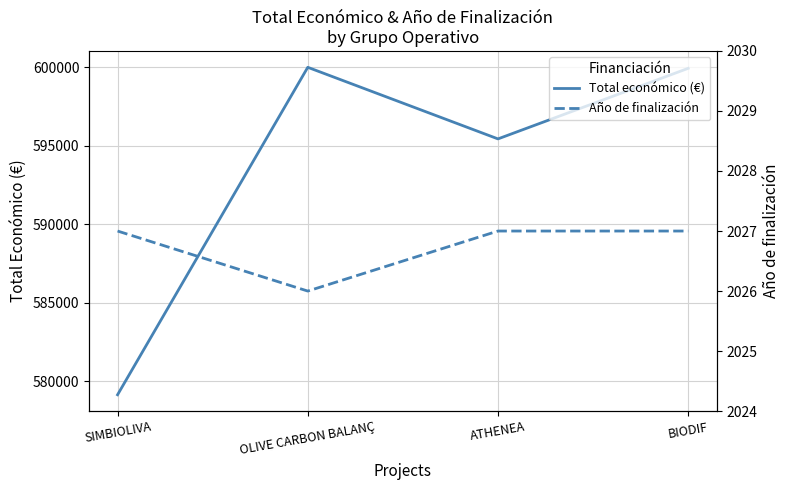

Reading left to right, extract all data points from this chart.

Total económico (€): 579152	599992	595436	599927
Año de finalización: 2027	2026	2027	2027